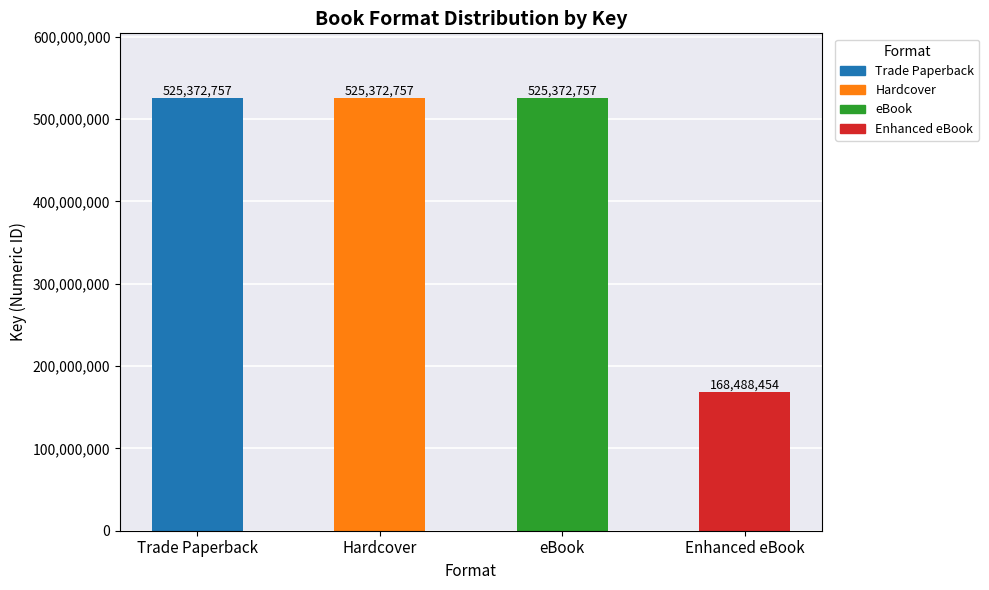

Reading left to right, transcribe all the data shown in this chart.

525372757	525372757	525372757	168488454